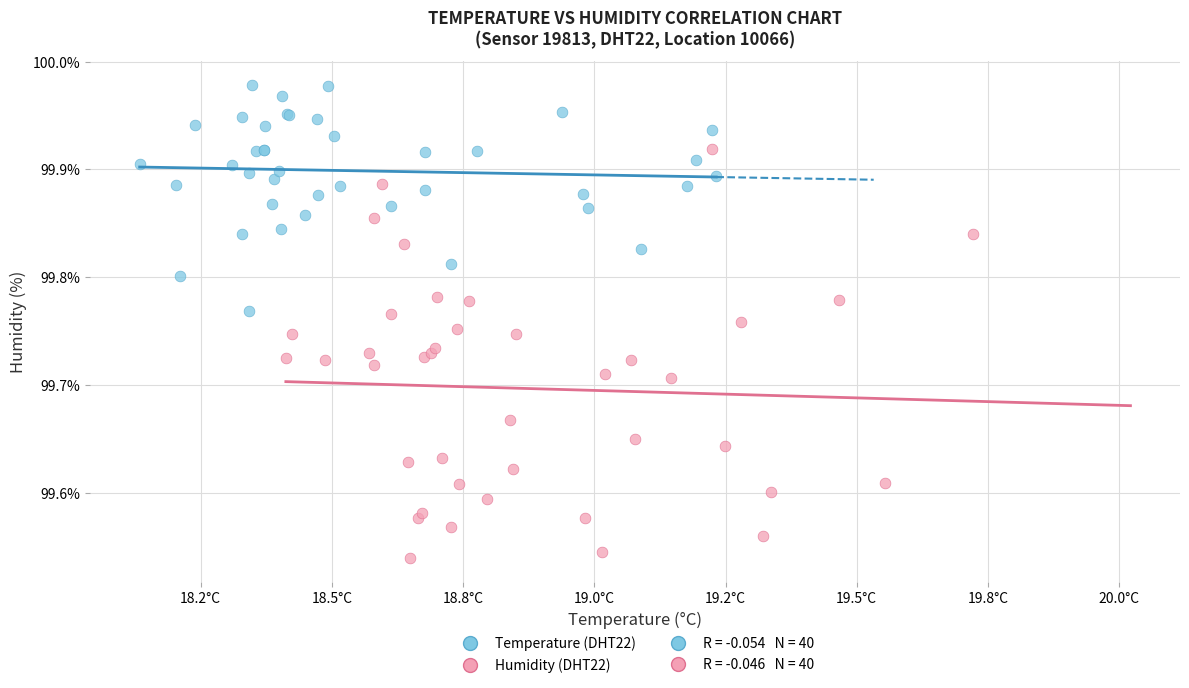

Which series reaches the minimum Y coordinate?

Humidity (DHT22)